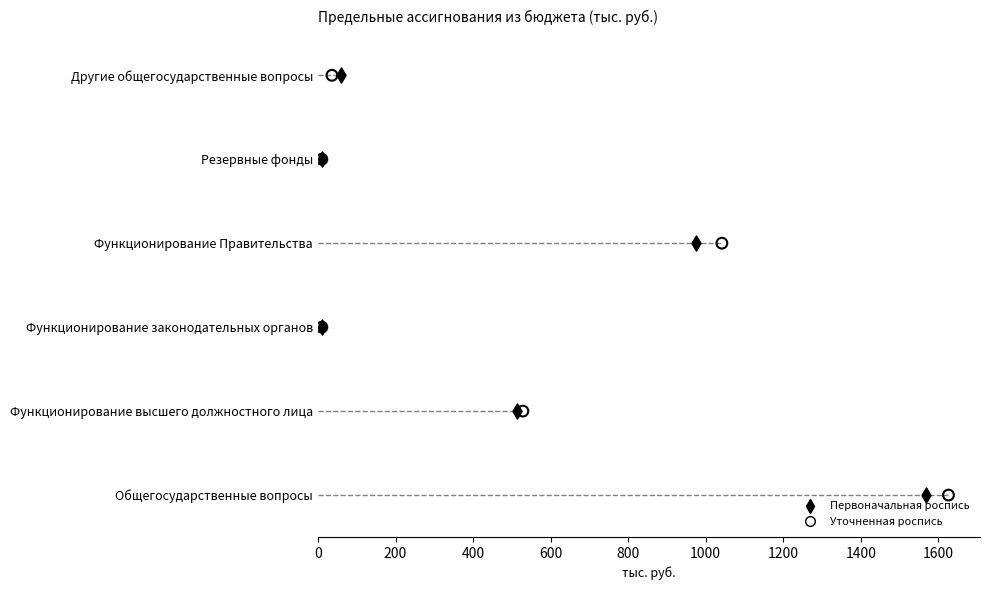

What are all the series names shown in the legend?

Первоначальная роспись, Уточненная роспись